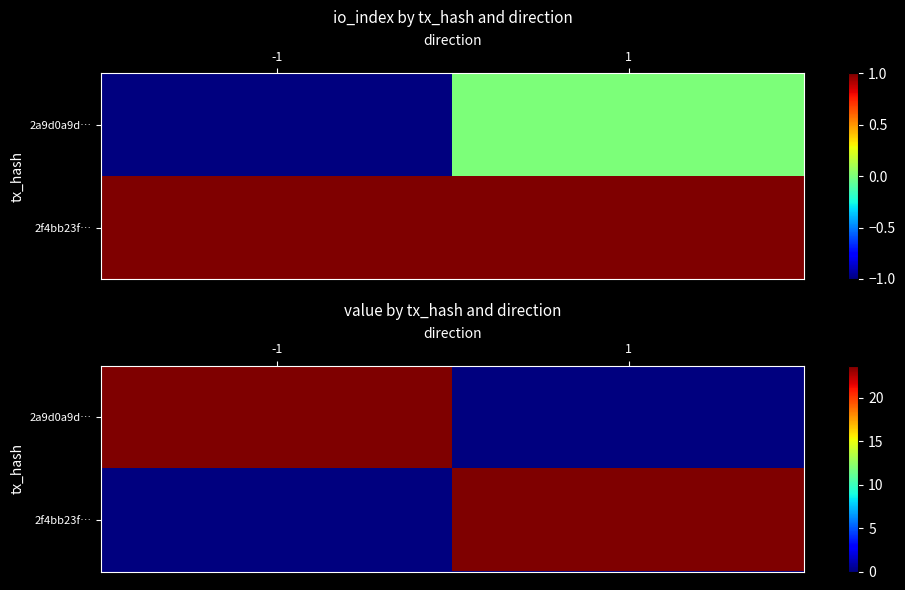

What is the average value of the 2f4bb23f… series?

11.8